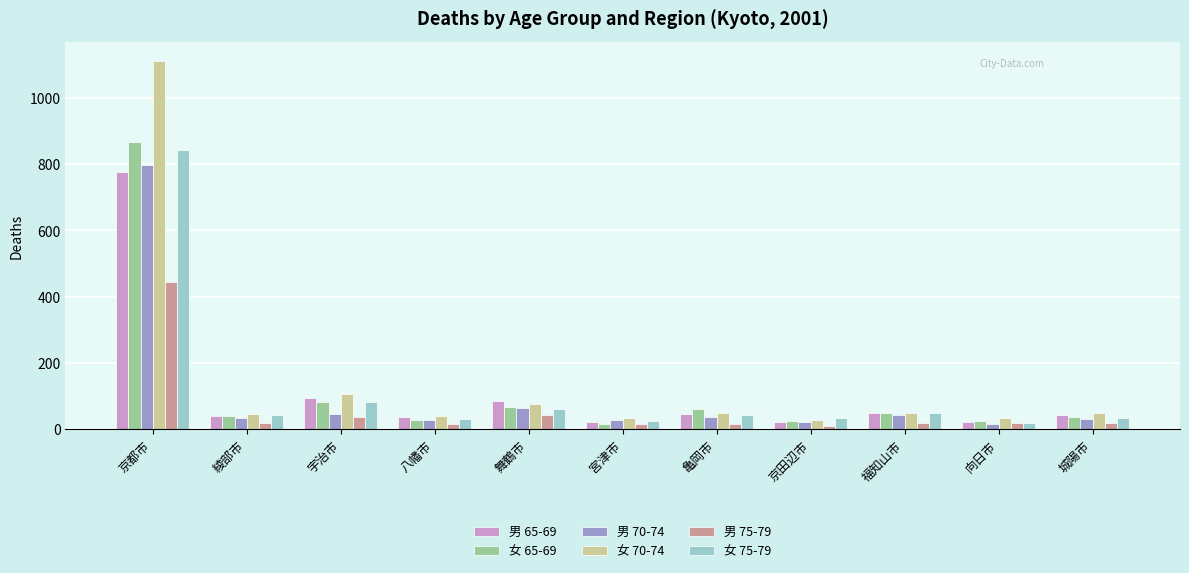

Which series has the largest range (max minus min)?

女 70-74